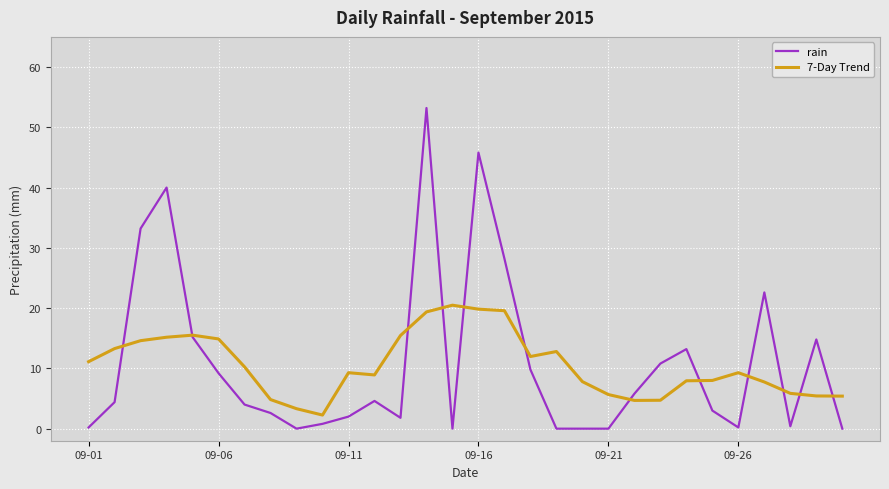

Rank the series by their maximum value, from lowest to highest.

7-Day Trend, rain